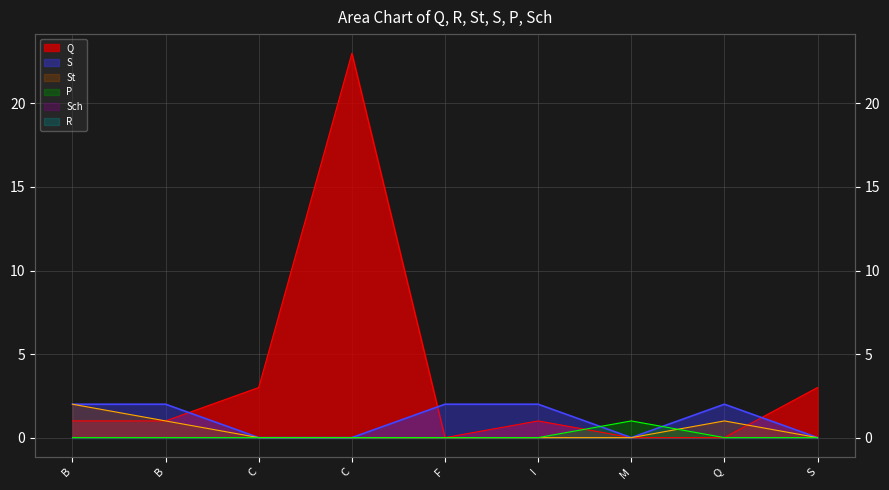

What is the spread (max minus min) of values at S?

3